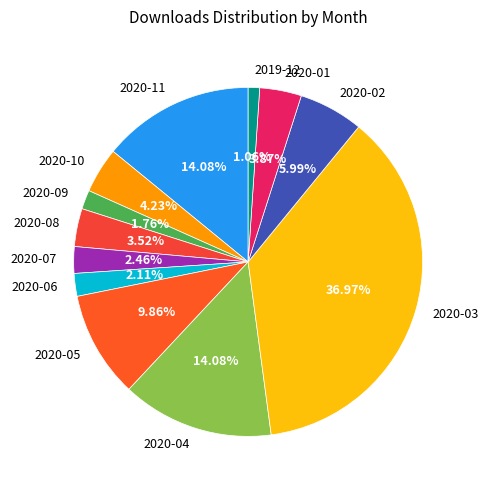

What is the largest slice in the pie chart?

2020-03